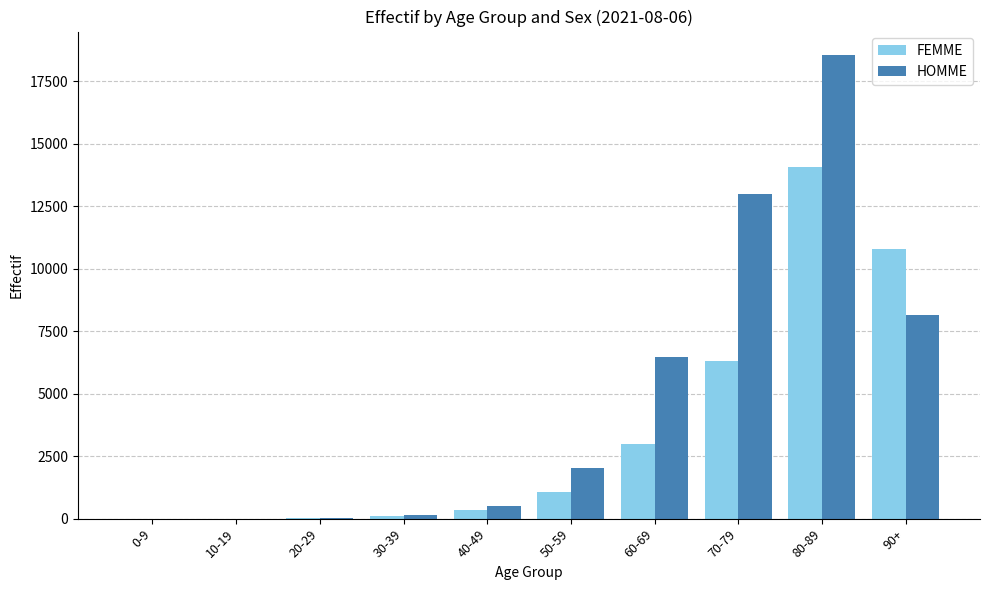

Where is FEMME nearest to the value 7043?

70-79